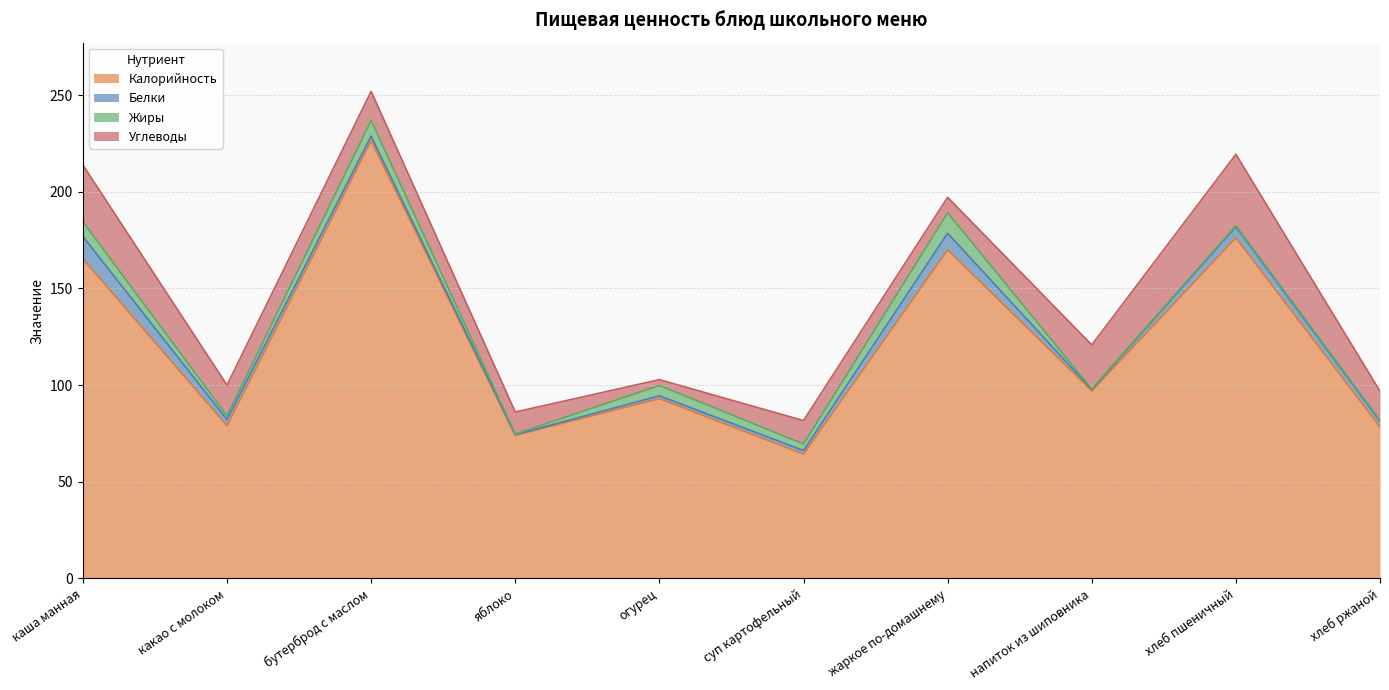

True or false: Жиры has a value of 0.5 at яблоко.

False